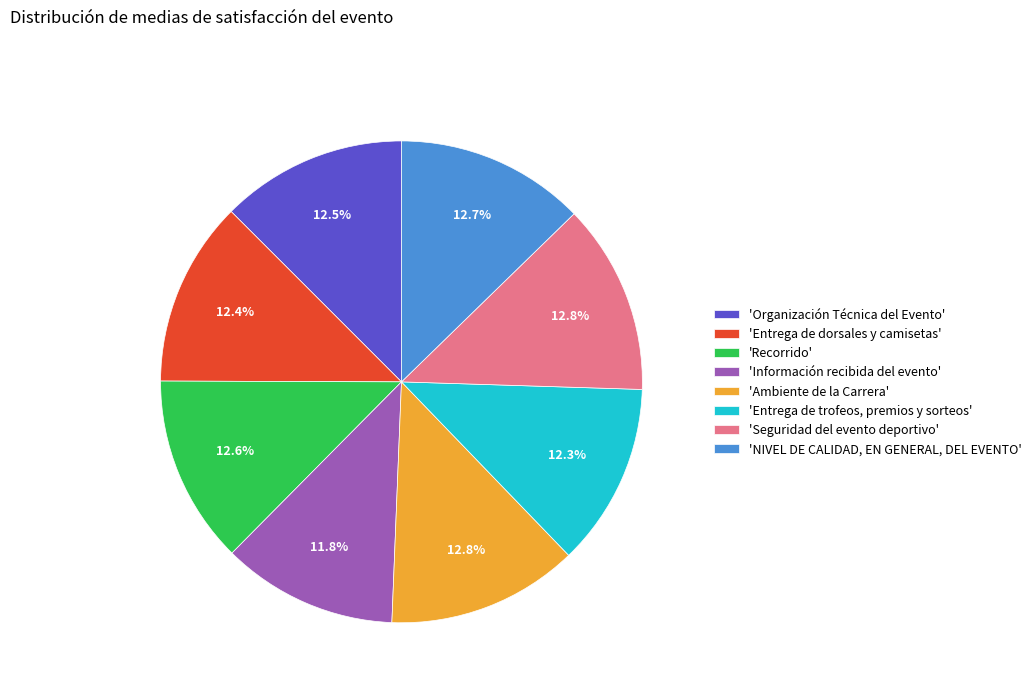

Is there a majority slice in this chart?

No